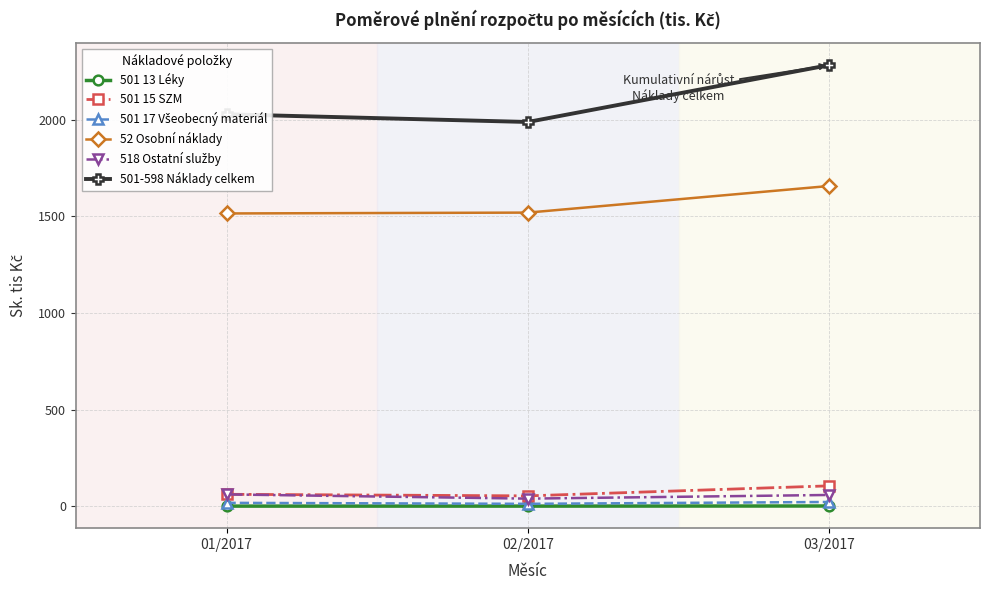

The value of 52 Osobní náklady at 01/2017 is 1515.6. True or false?

True